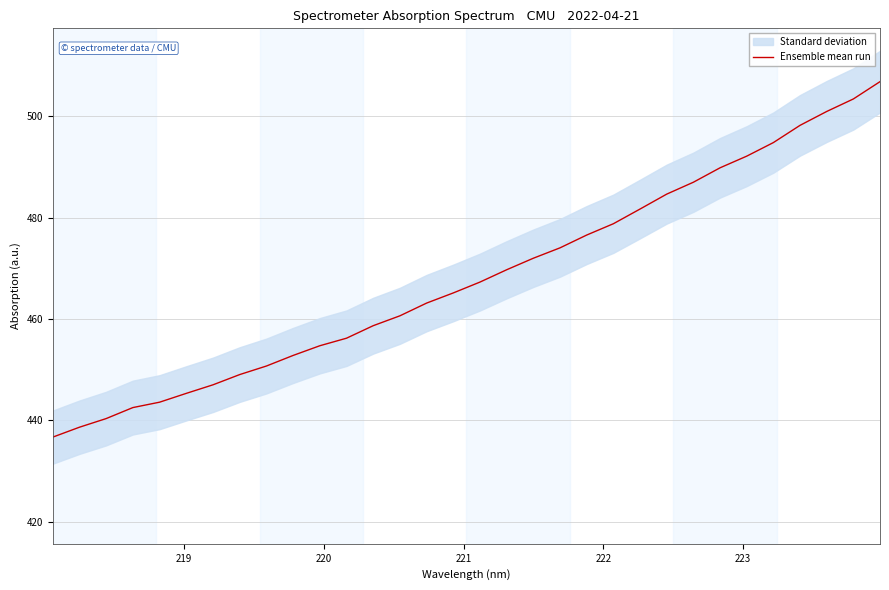

Does the chart display data point markers on the line(s)?

No